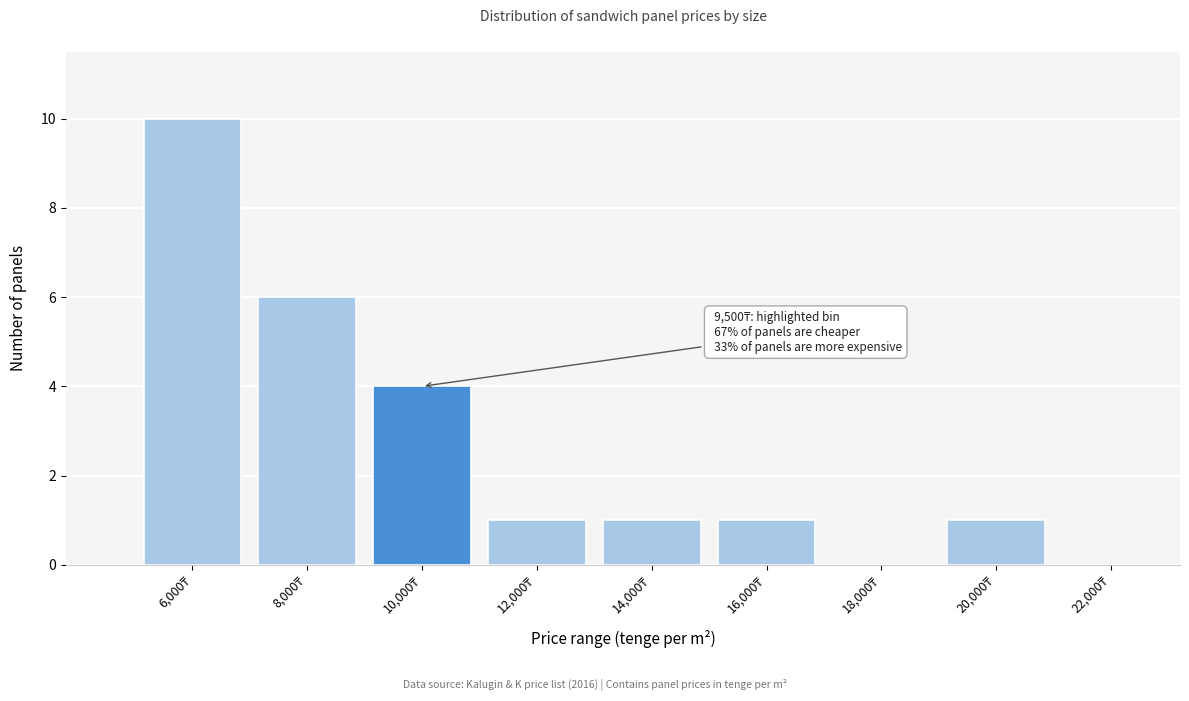

Which range on the x-axis has the tallest bar?

5000 to 7000